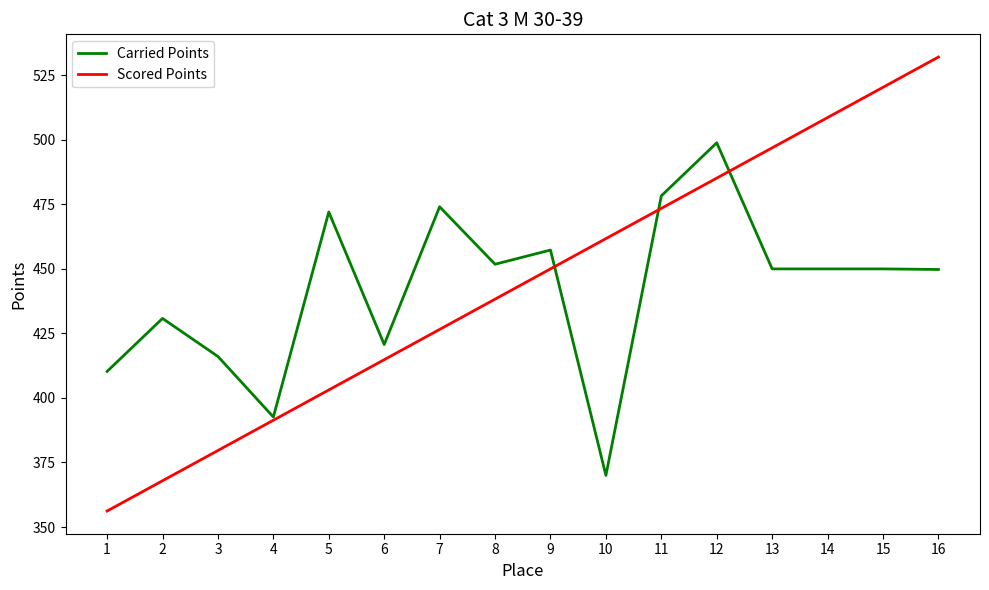

What is the greatest value displayed?

532.1